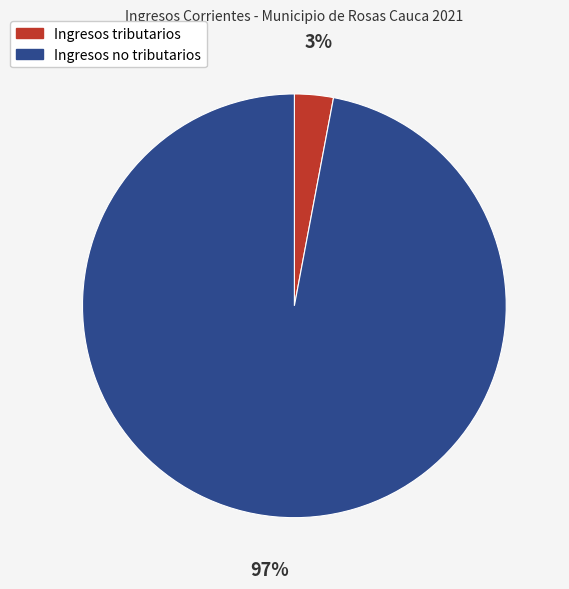

To the nearest percent, what percentage of the pie is Ingresos no tributarios?

97%